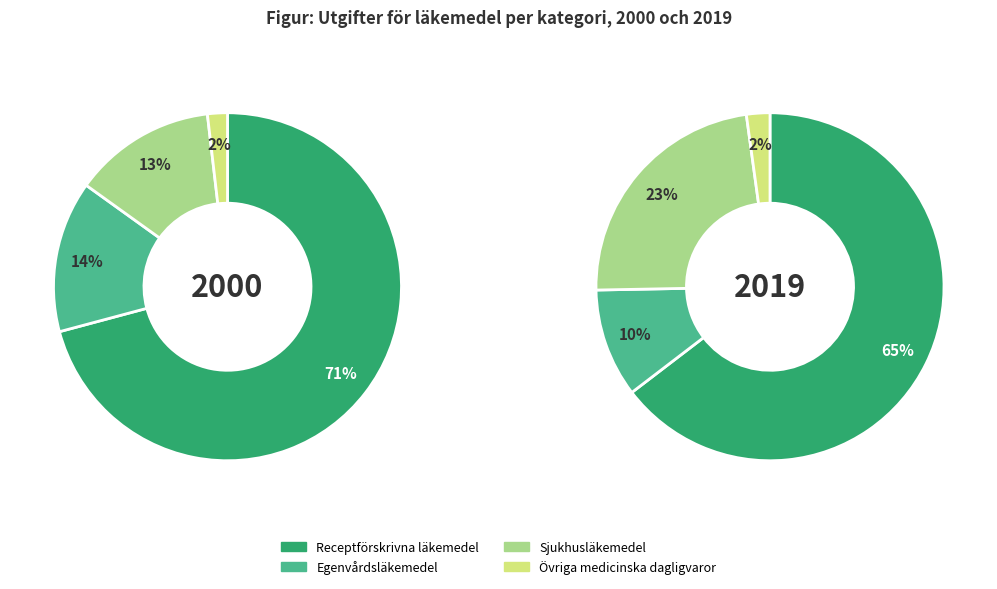

The Egenvårdsläkemedel slice represents 22% of the pie. True or false?

False